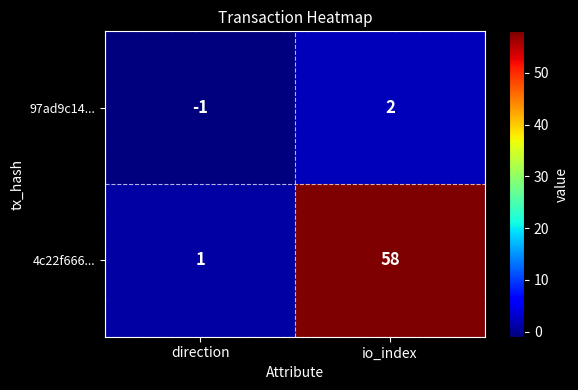

List the series in order of their peak value, highest first.

4c22f666..., 97ad9c14...